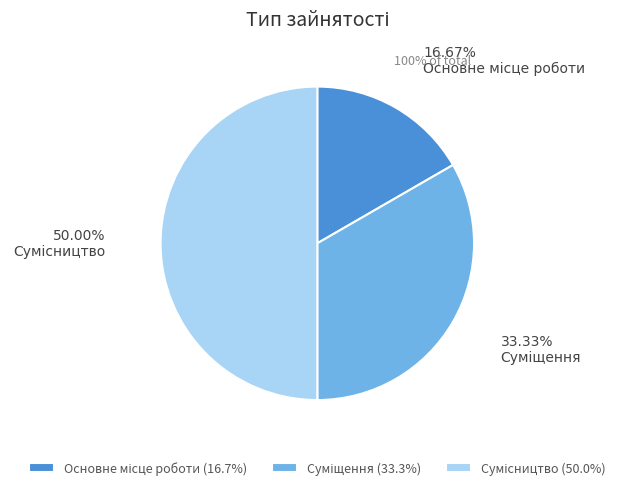

What is the change in value from Основне місце роботи to Суміщення?

+1